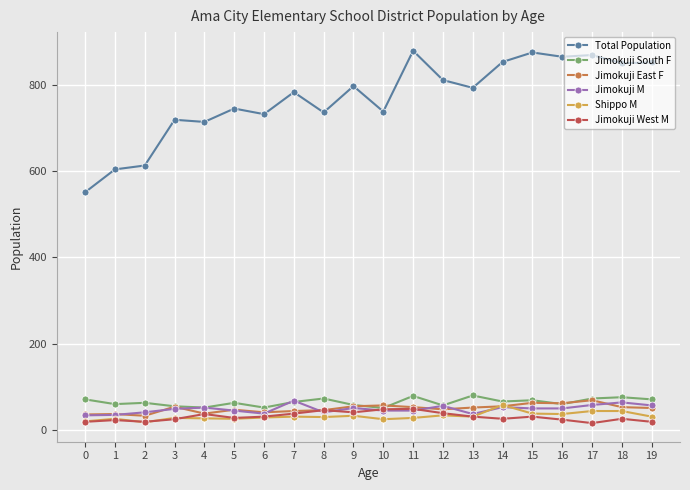

True or false: Jimokuji South F has more than 2 interior local peaks.

True